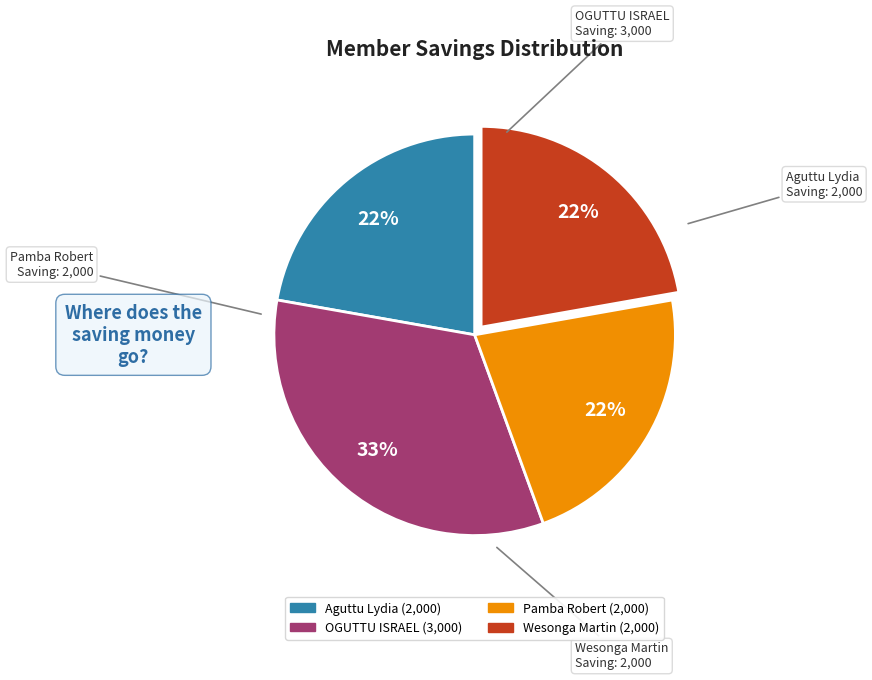

Does any single category account for the majority?

No